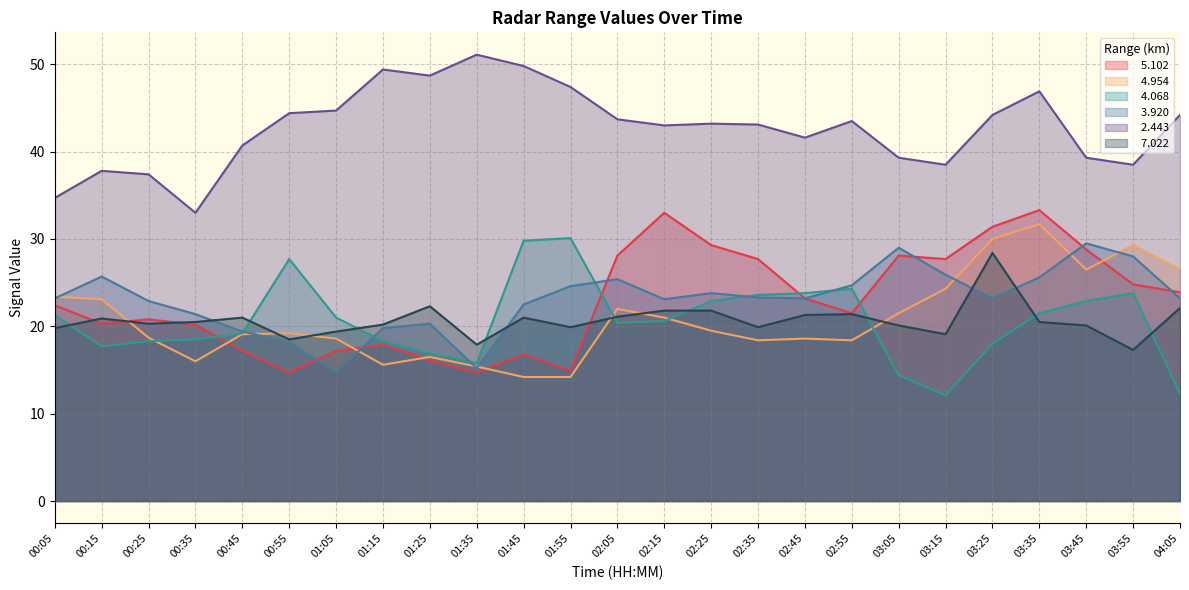

What is the label of the 2nd point from the left?

00:15